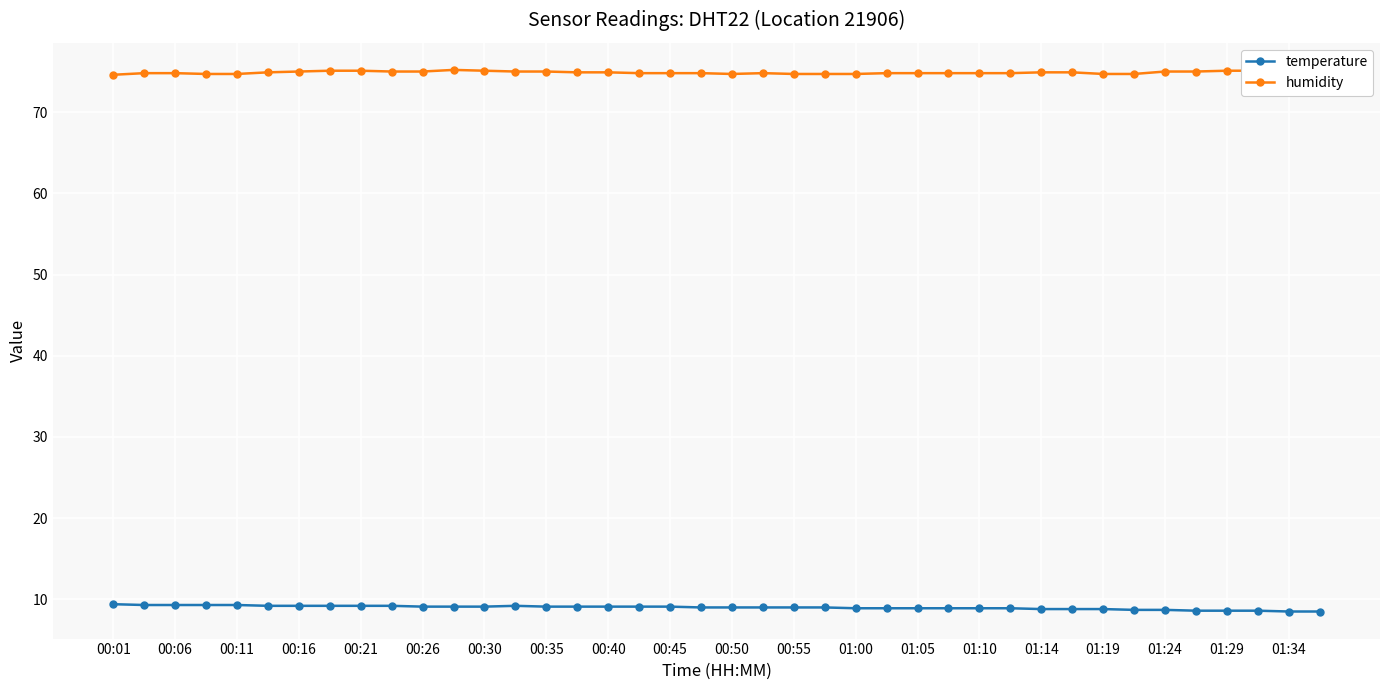

True or false: temperature has more than 0 interior local peaks.

True